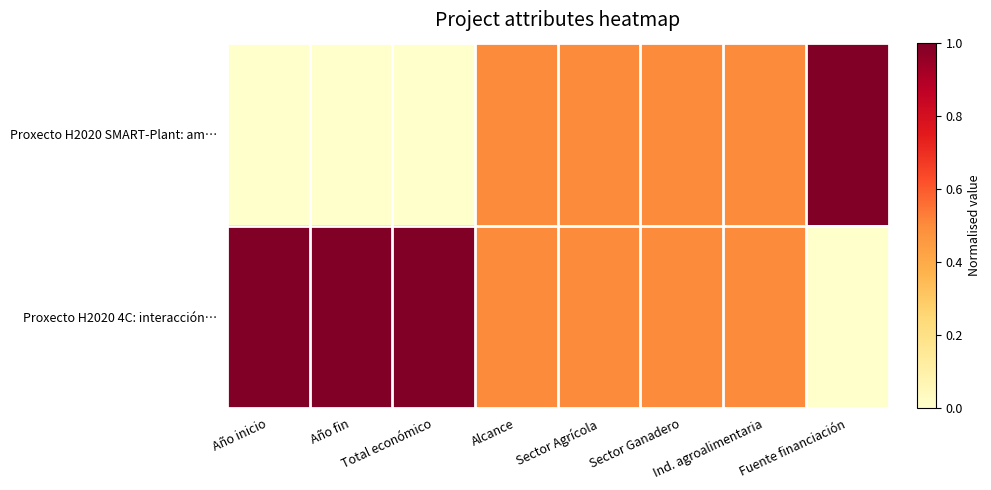

List the series in order of their peak value, highest first.

Proxecto H2020 SMART-Plant: am…, Proxecto H2020 4C: interacción…